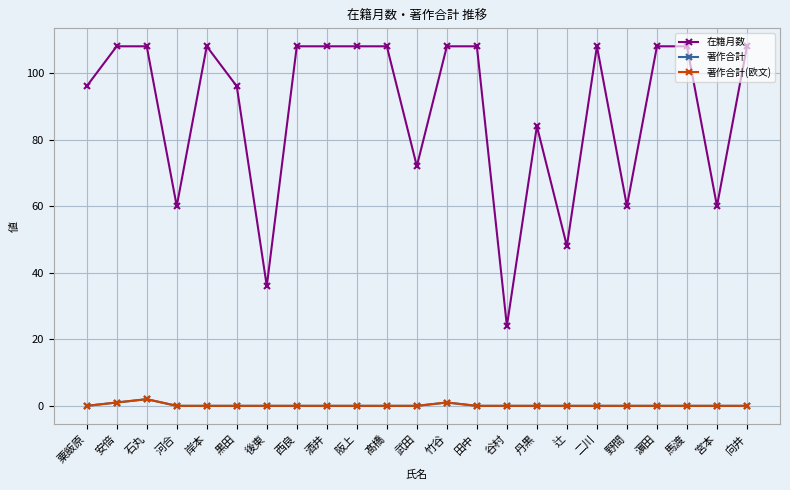

In 在籍月数, how many points are lower than both neighbors (excluding endpoints)?

7